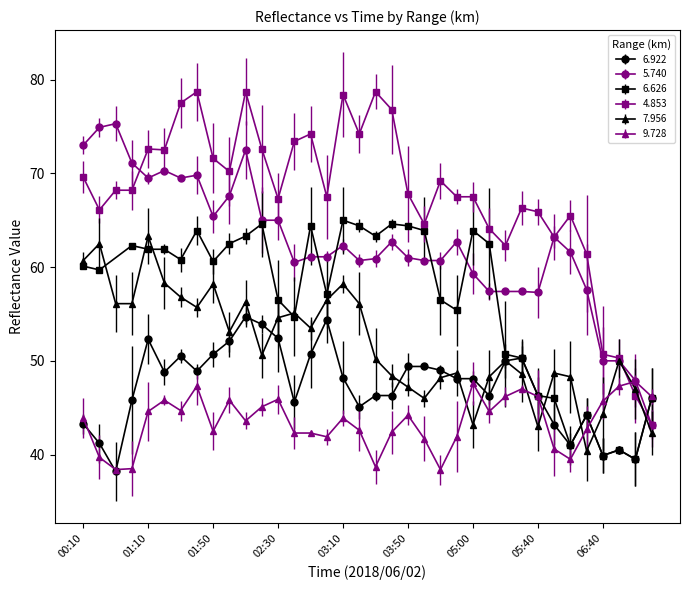

True or false: 9.728 has more than 1 interior local peaks.

True